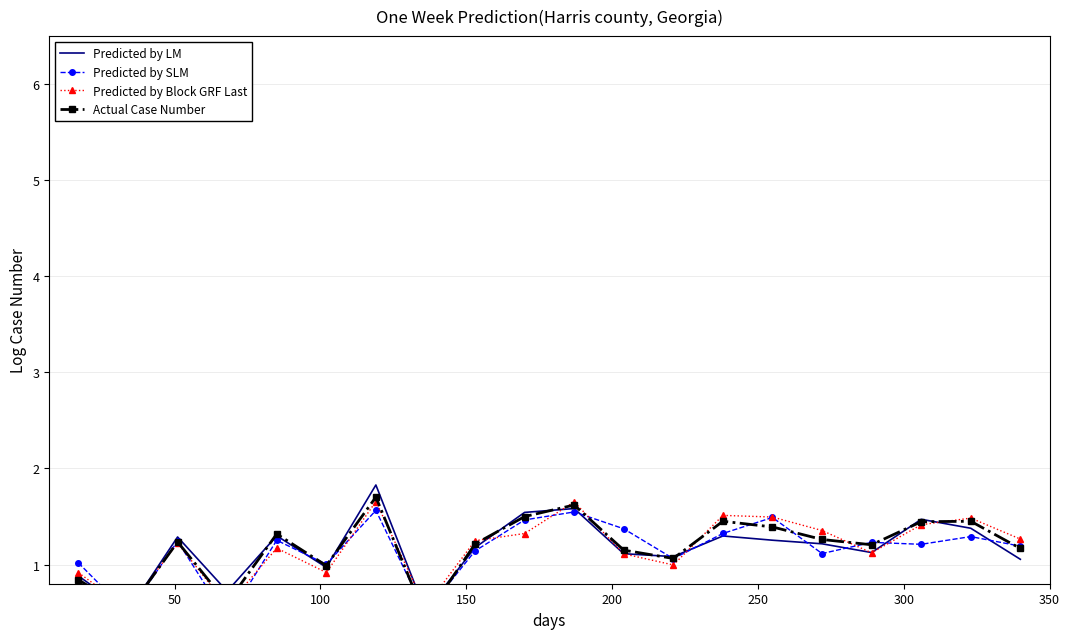

At how many categories does at least one series exceed 0?

20